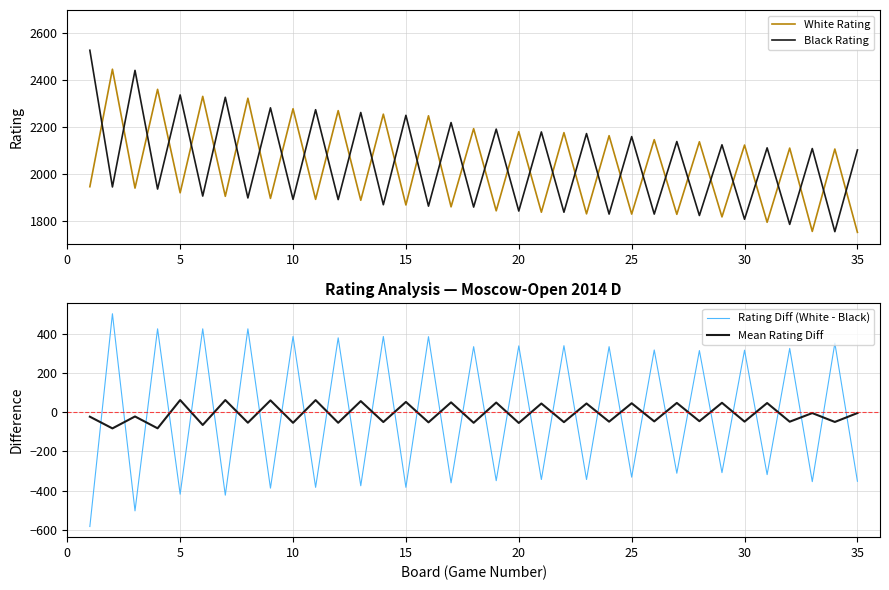

What is the minimum value for White Rating?

1750